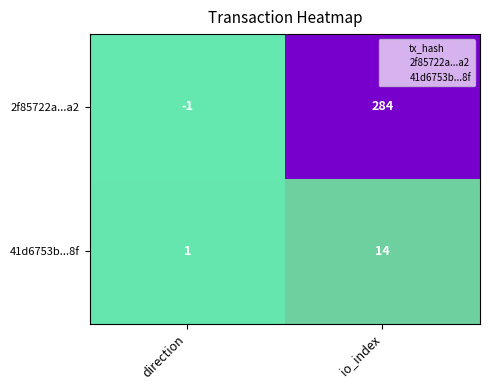

How many distinct data groups are displayed?

2